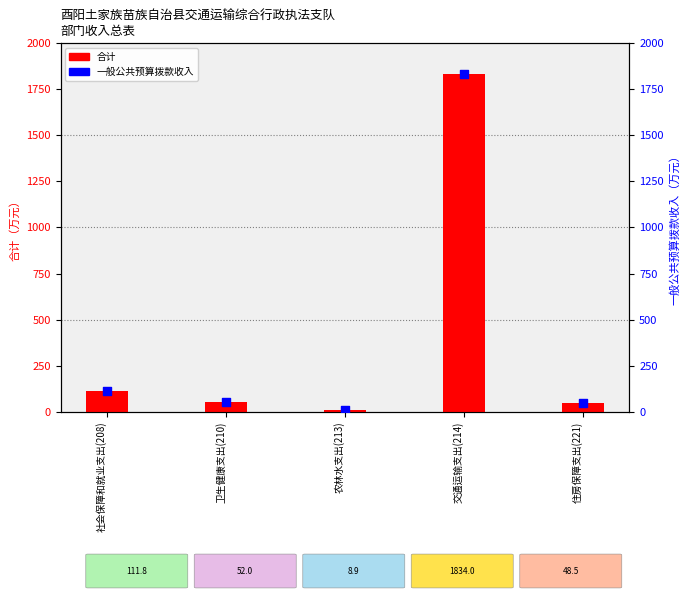

What is the total value across all series at 交通运输支出(214)?

3667.9